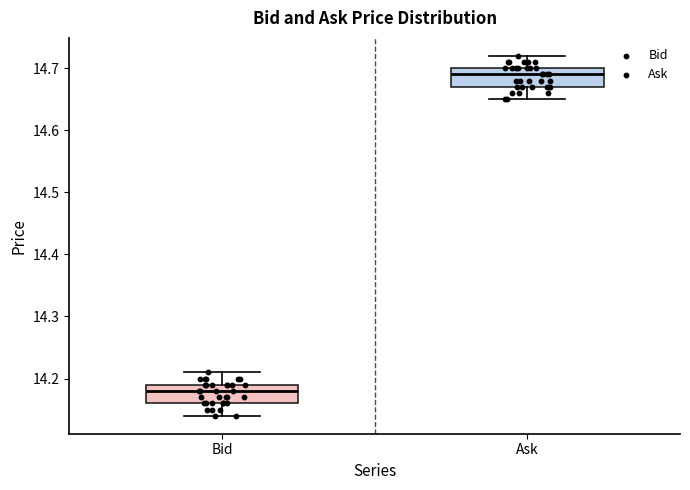

Reading left to right, transcribe this box plot: for each box, give where its median line is, the range the box spans, and where its two whiskers end, as read against the y-axis. The values are not printed on the chart, so give them approximately, as read against the axis.

Bid: median 14.18, box 14.16 to 14.19, whiskers 14.14 to 14.21
Ask: median 14.69, box 14.67 to 14.70, whiskers 14.65 to 14.72